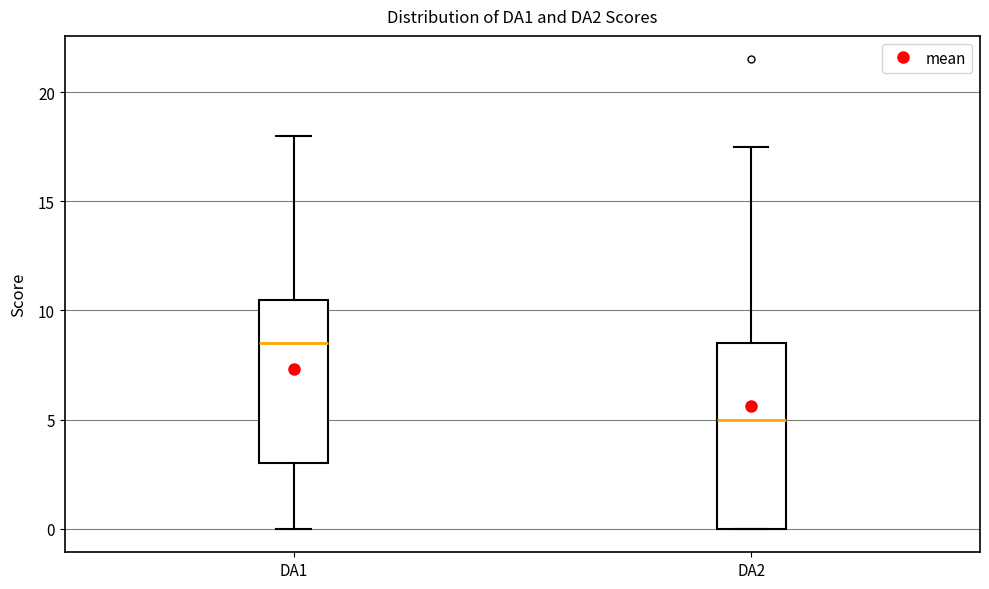

Reading left to right, read every box against the y-axis: the position of its median line, the range the box covers, and the ends of its whiskers. The values are not printed on the chart, so give them approximately, as read against the axis.

DA1: median 8.5, box 3.0 to 10.5, whiskers 0.0 to 18.0
DA2: median 5.0, box 0.0 to 8.5, whiskers 0.0 to 17.5